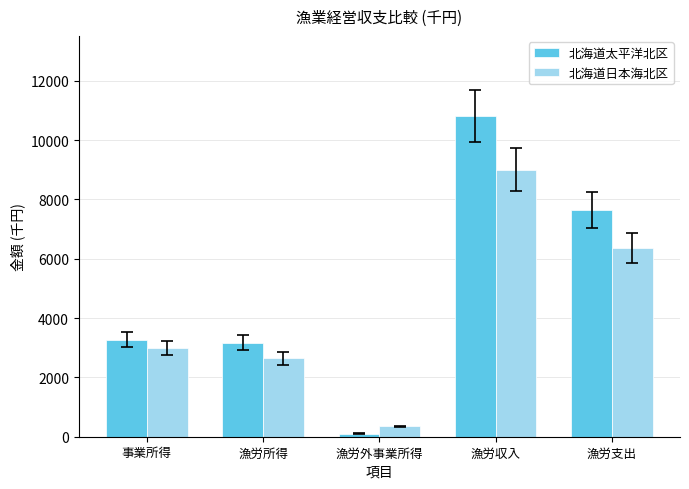

What is the difference between the maximum and minimum values in the 北海道太平洋北区 series?

10710